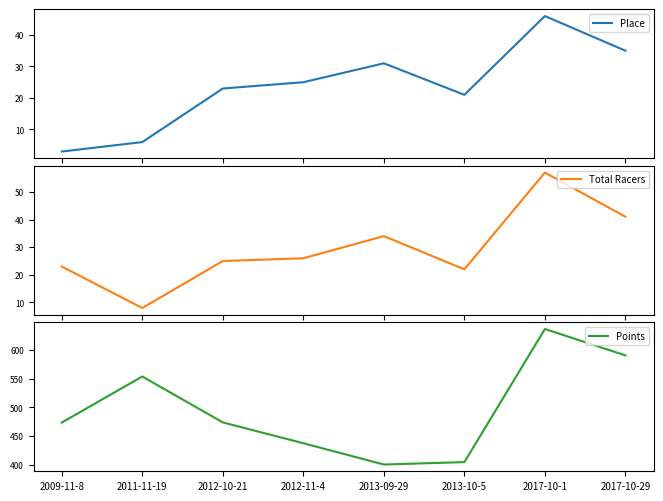

At which label does Place reach its minimum?

2009-11-8